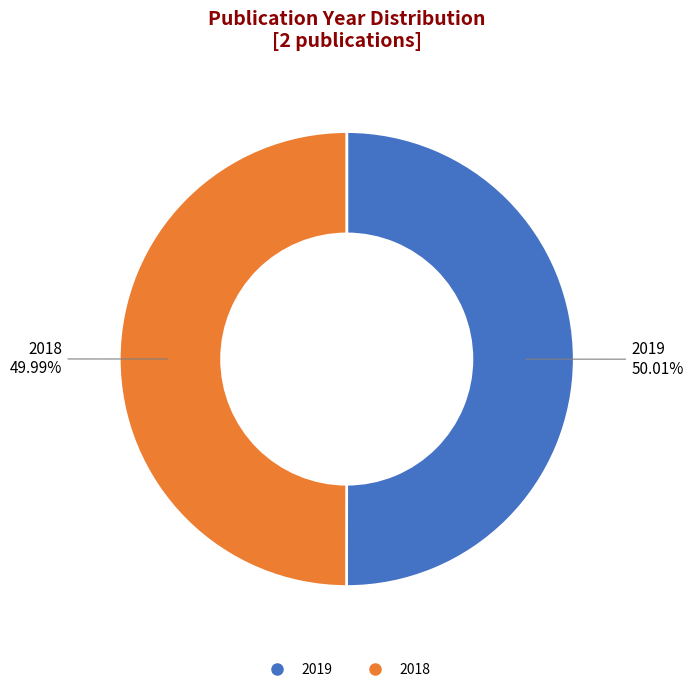

How many slices are in this pie chart?

2